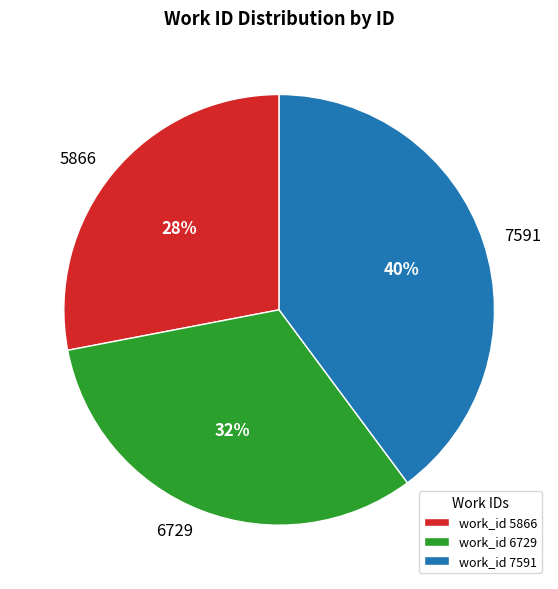

What is the smallest slice in the pie chart?

5866